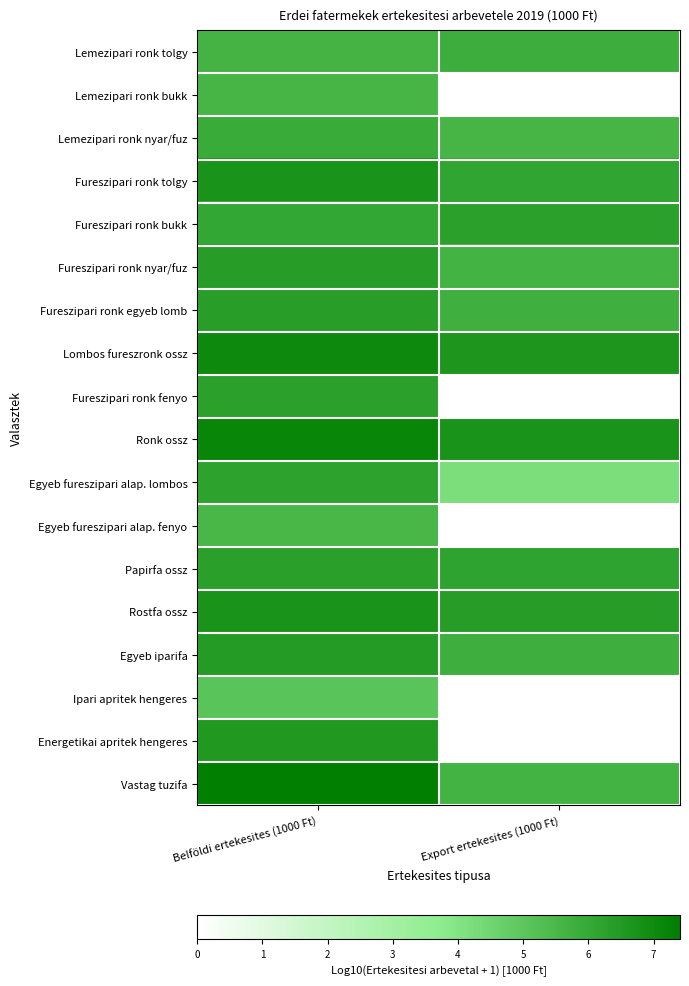

Rank the series by their maximum value, from highest to lowest.

Vastag tuzifa, Ronk ossz, Lombos fureszronk ossz, Rostfa ossz, Fureszipari ronk tolgy, Energetikai apritek hengeres, Egyeb iparifa, Fureszipari ronk nyar/fuz, Fureszipari ronk egyeb lomb, Papirfa ossz, Fureszipari ronk bukk, Fureszipari ronk fenyo, Egyeb fureszipari alap. lombos, Lemezipari ronk nyar/fuz, Lemezipari ronk tolgy, Lemezipari ronk bukk, Egyeb fureszipari alap. fenyo, Ipari apritek hengeres